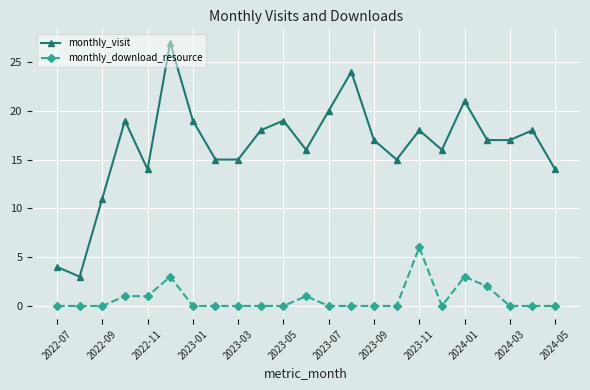

Which series has the largest total across all categories?

monthly_visit